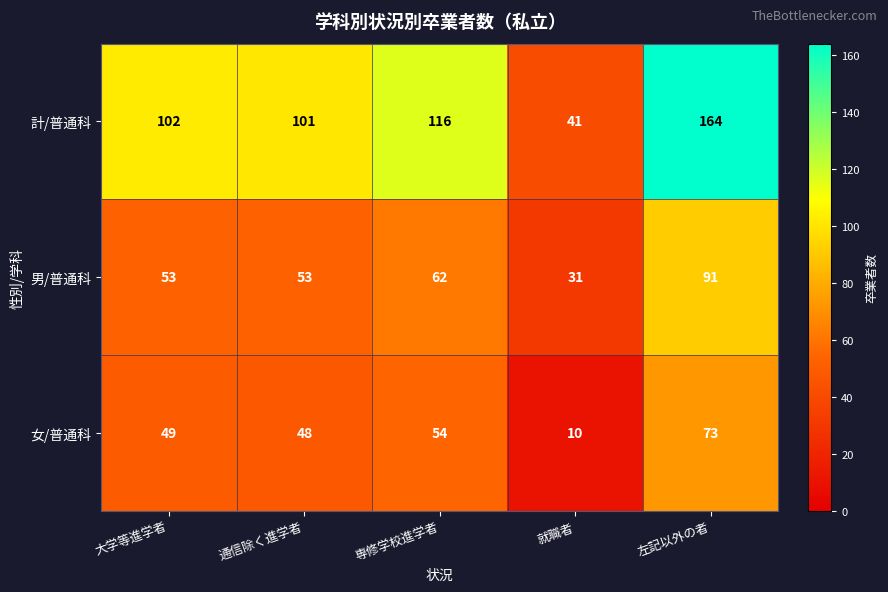

What value does the 男/普通科 series have at 大学等進学者, to the nearest 5?

55